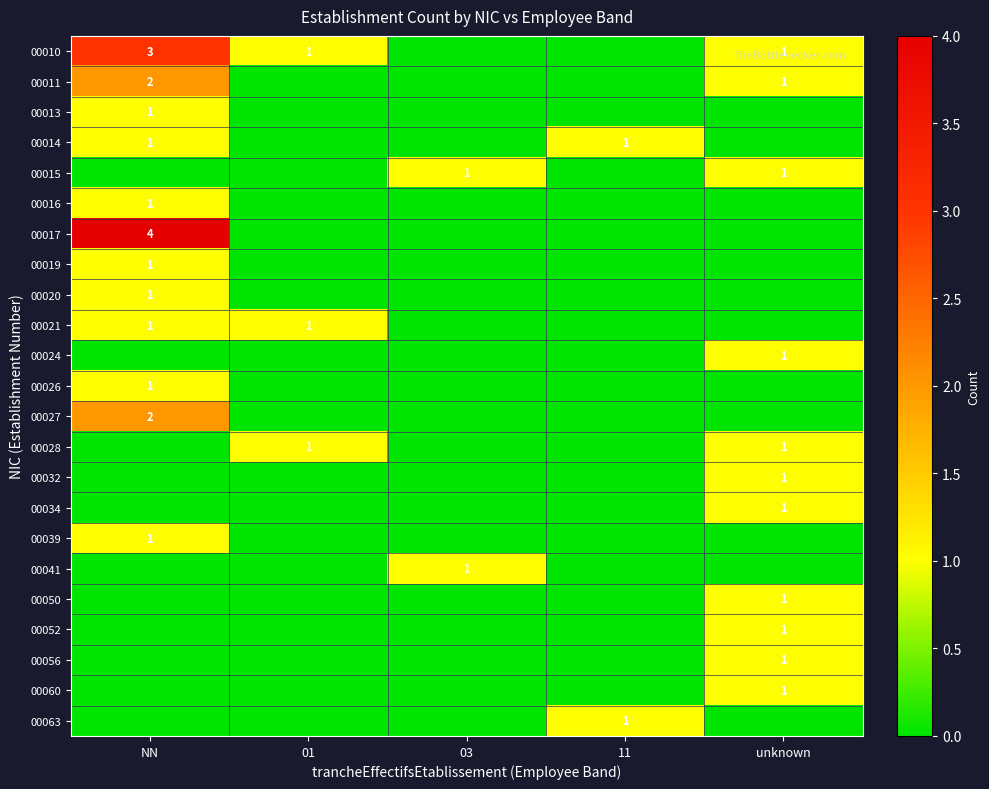

The value of 00034 at unknown is 1. True or false?

True